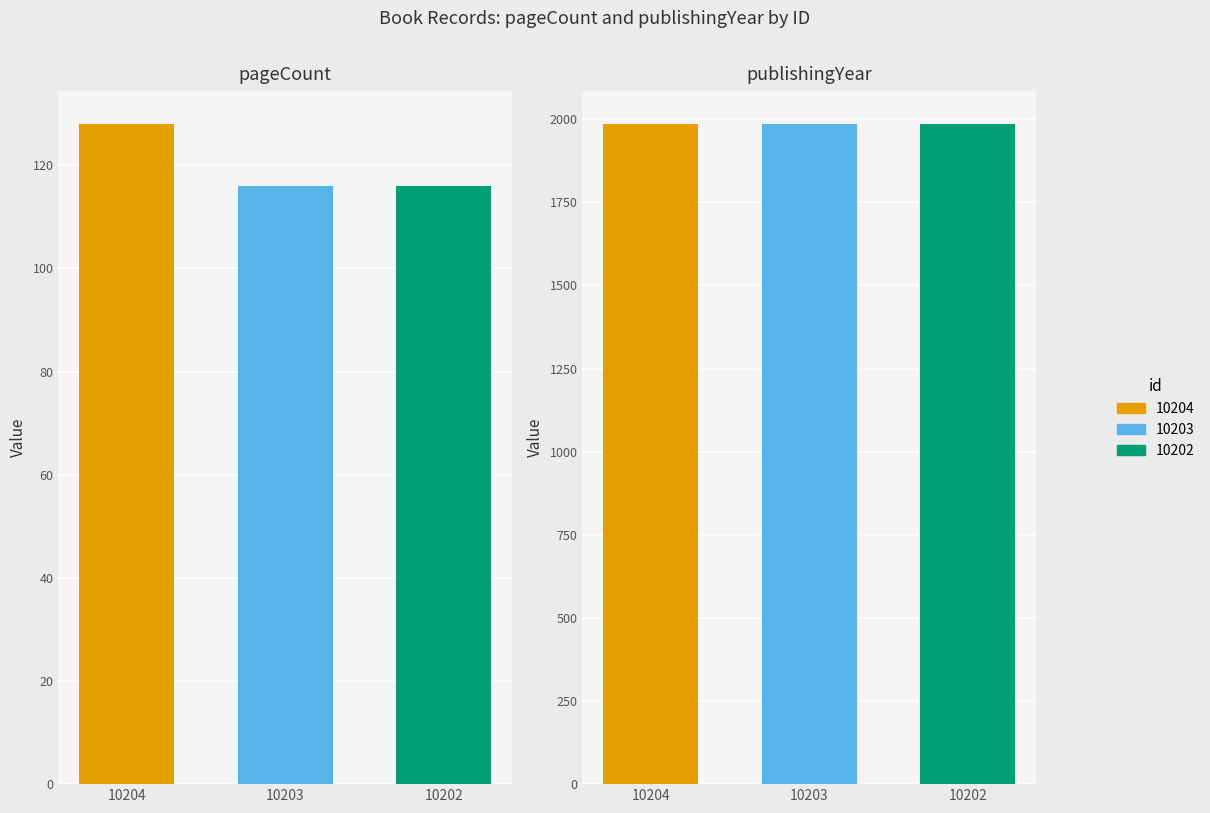

Which label corresponds to the largest value in the chart?

publishingYear